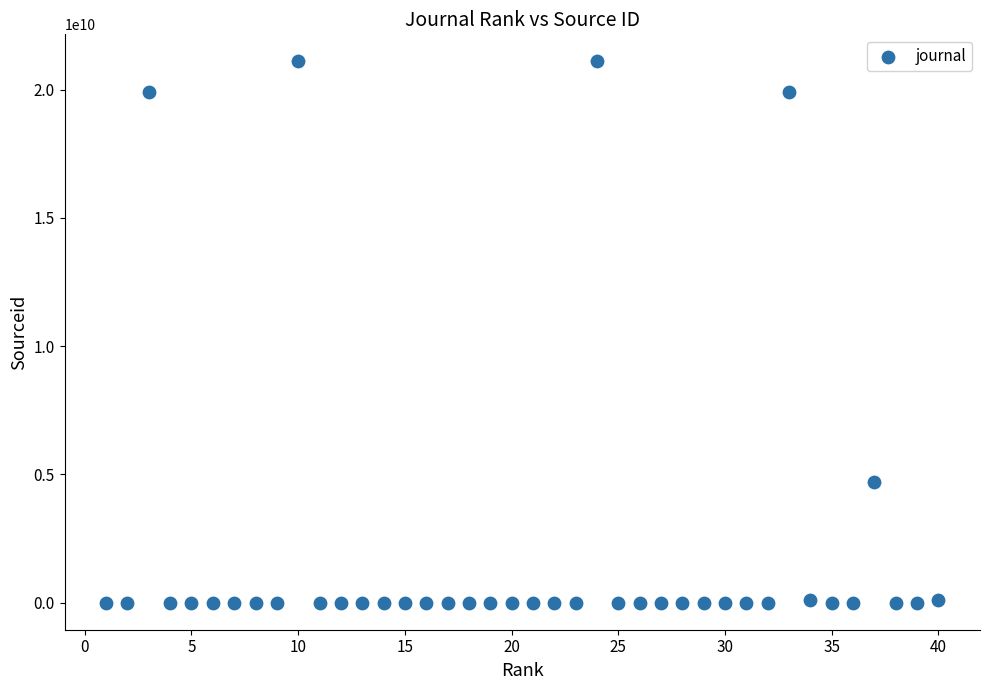

What is the range of Y values (max minus min)?

21100914177